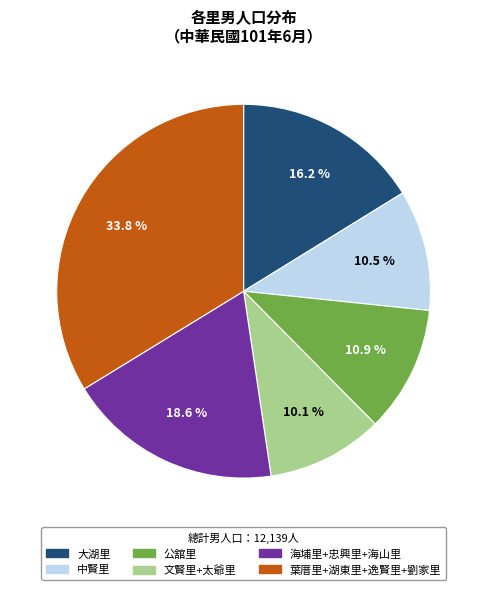

Is there any slice that represents more than half of the pie?

No